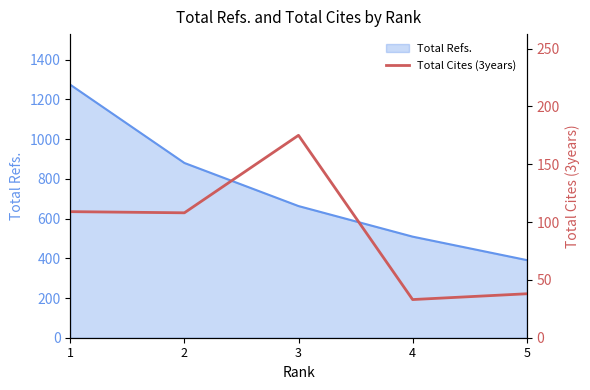

Which category has the lowest value across all series?

4